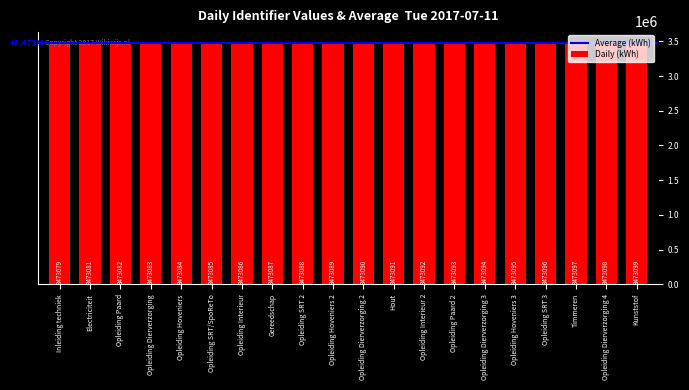

What is the average value?

3473089